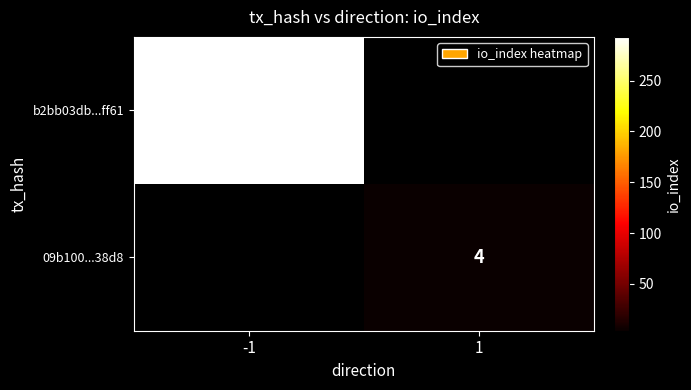

The b2bb03db...ff61 series shows 133 at -1. True or false?

False